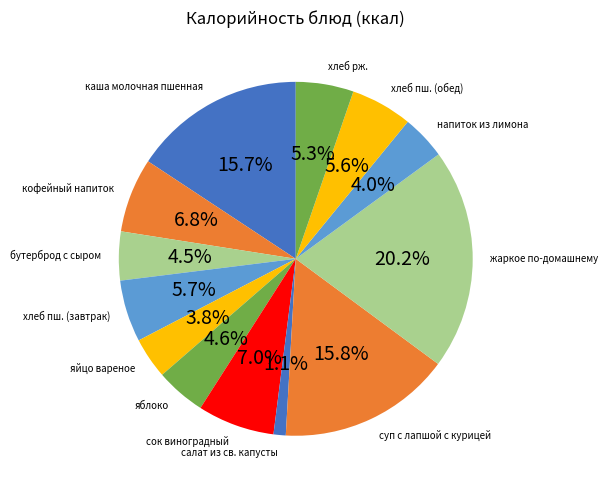

Between хлеб рж. and яблоко, which is larger?

хлеб рж.